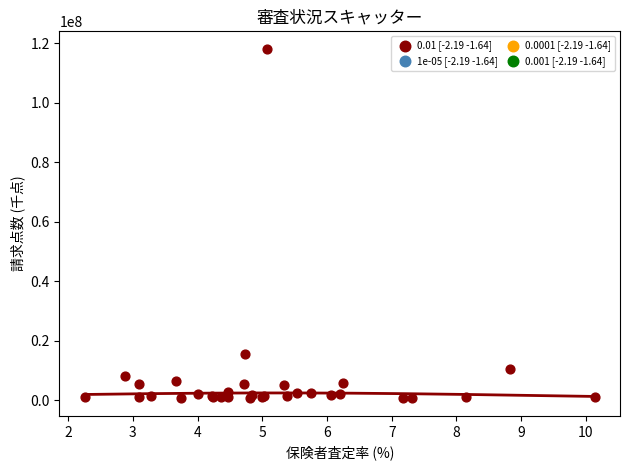

What Y value in the scatter plot is closest to 59315597?

15596291.2